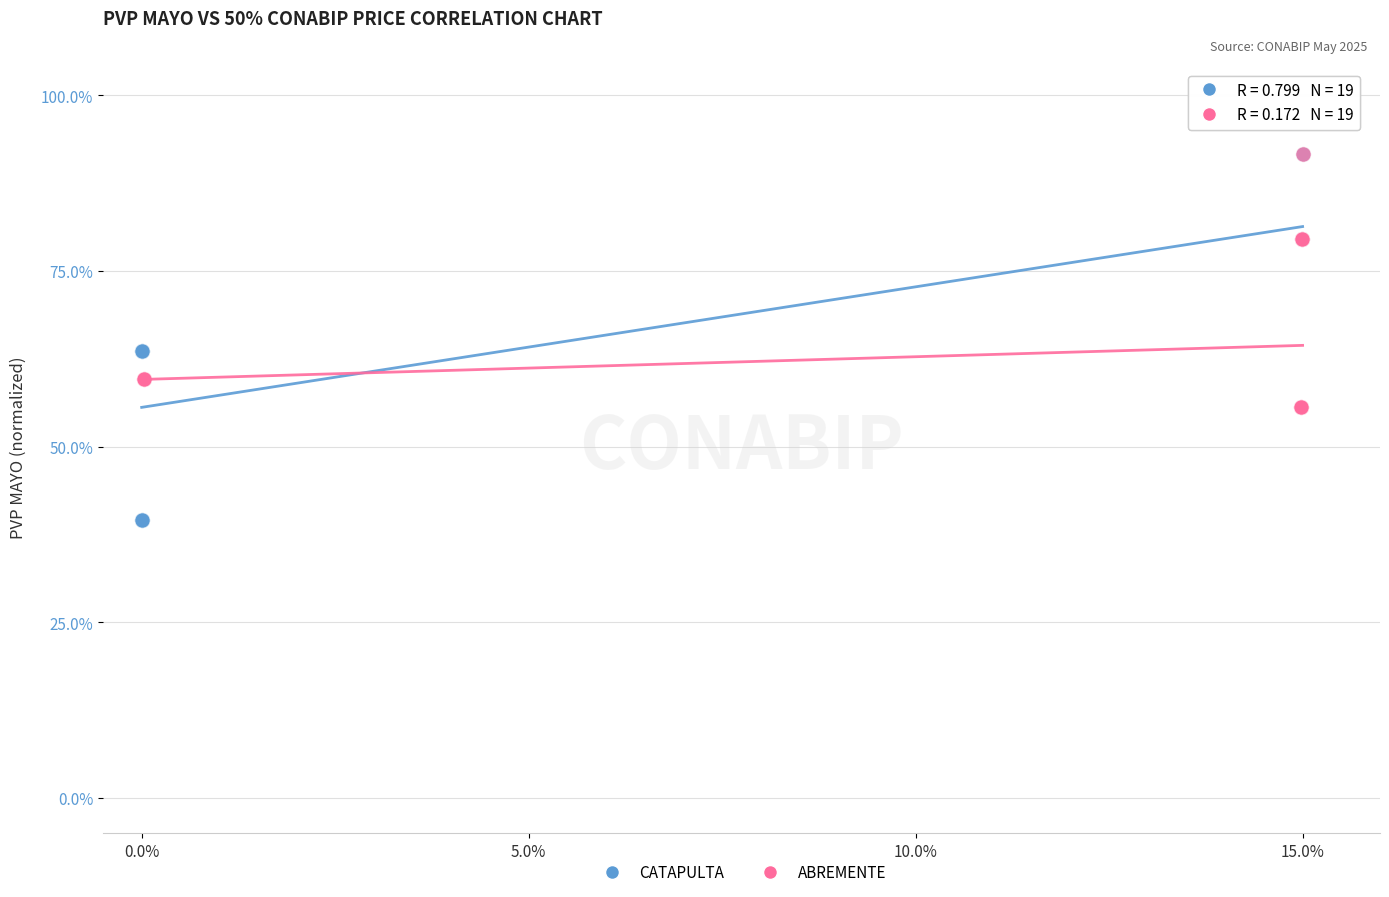

Which series has the widest spread of Y values?

CATAPULTA